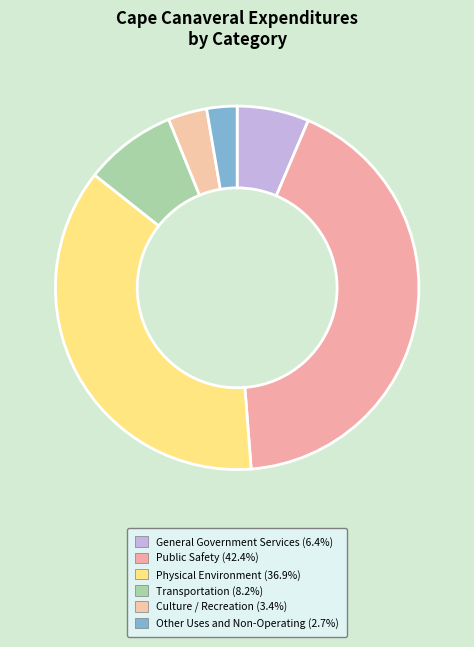

Which slice is the smallest?

Other Uses and Non-Operating